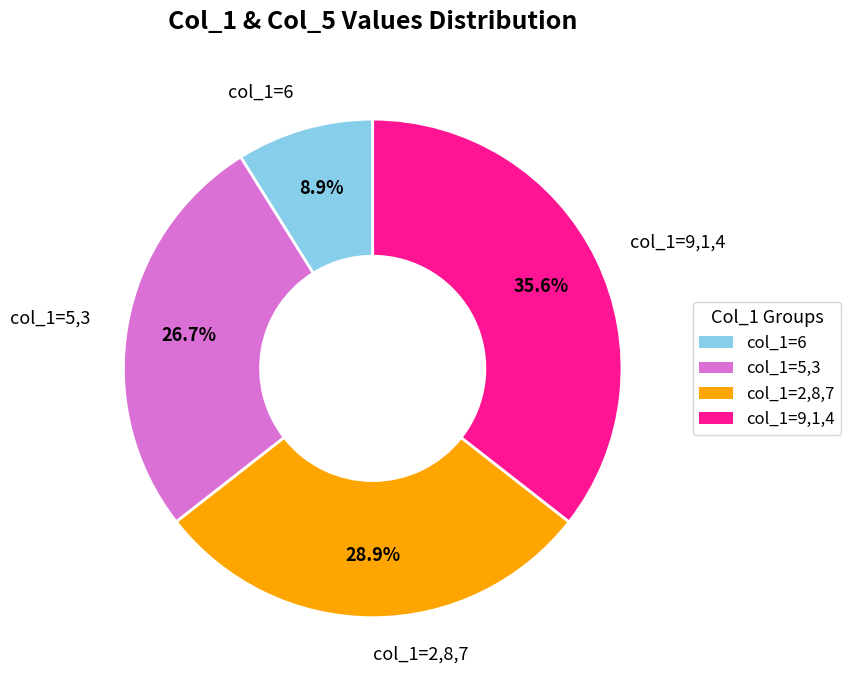

What is the largest slice in the pie chart?

col_1=9,1,4